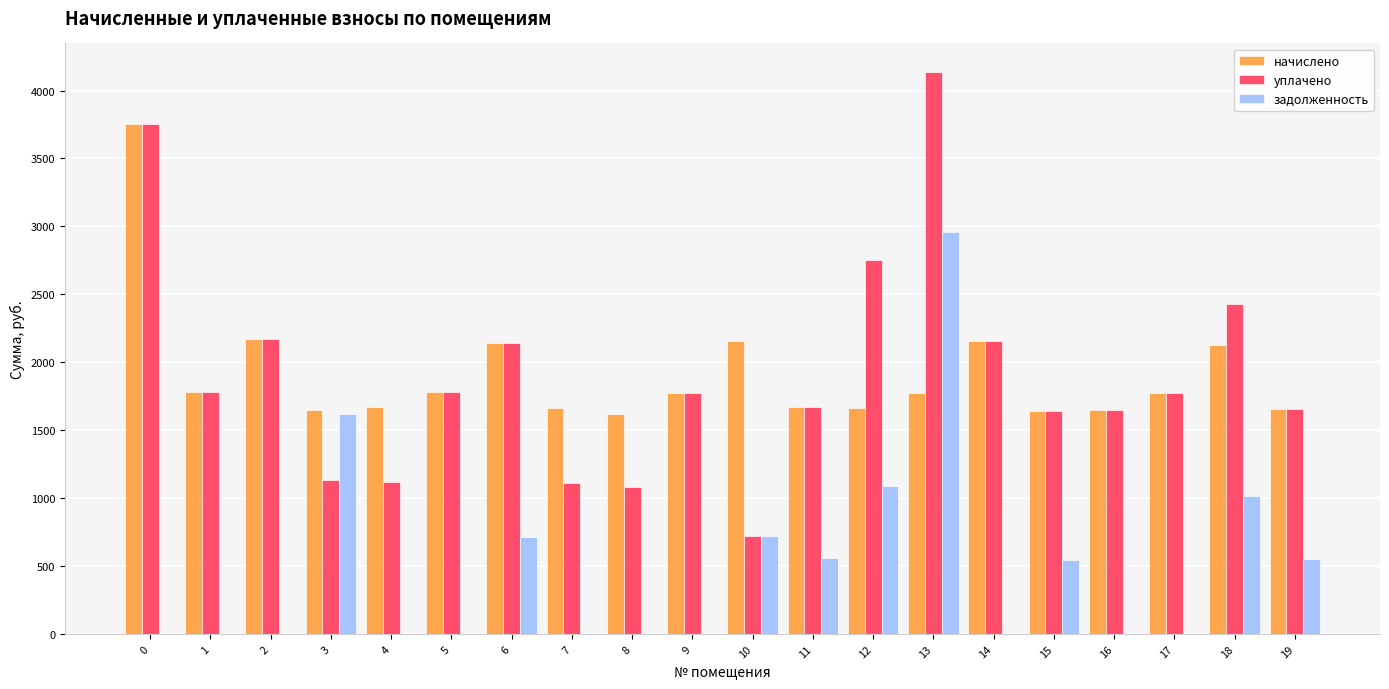

At which category is the sum across all series the highest?

13